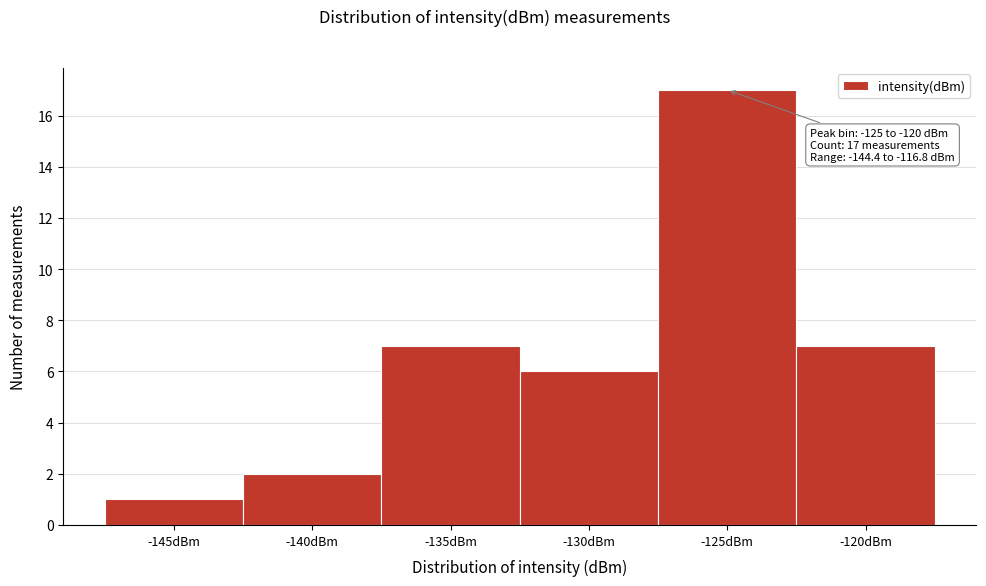

Reading right to left, extract all data points from this chart.

-120dBm=7	-125dBm=17	-130dBm=6	-135dBm=7	-140dBm=2	-145dBm=1